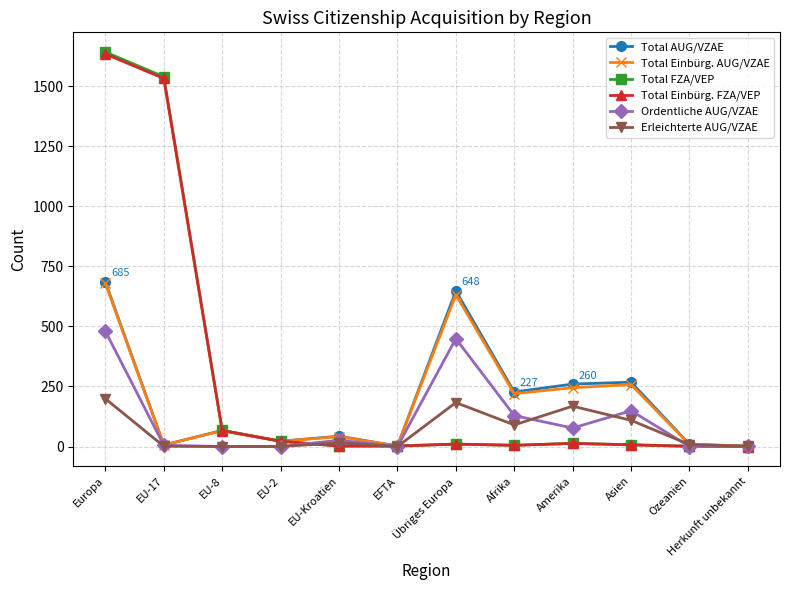

What is the sum of all Erleichterte AUG/VZAE values?

774